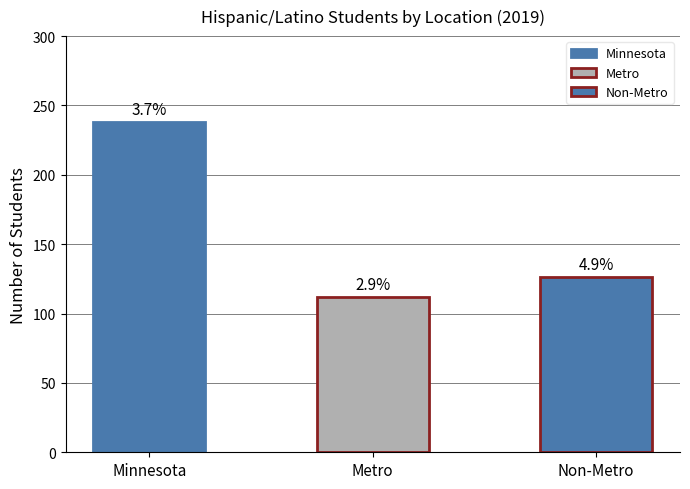

The chart shows a value of 187 at Metro. True or false?

False